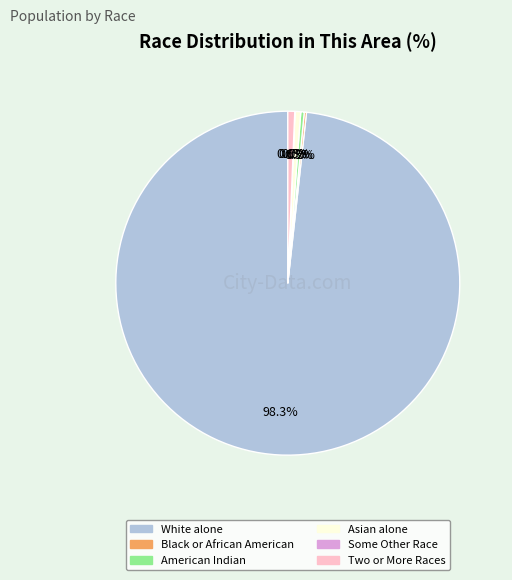

Is there any slice that represents more than half of the pie?

Yes